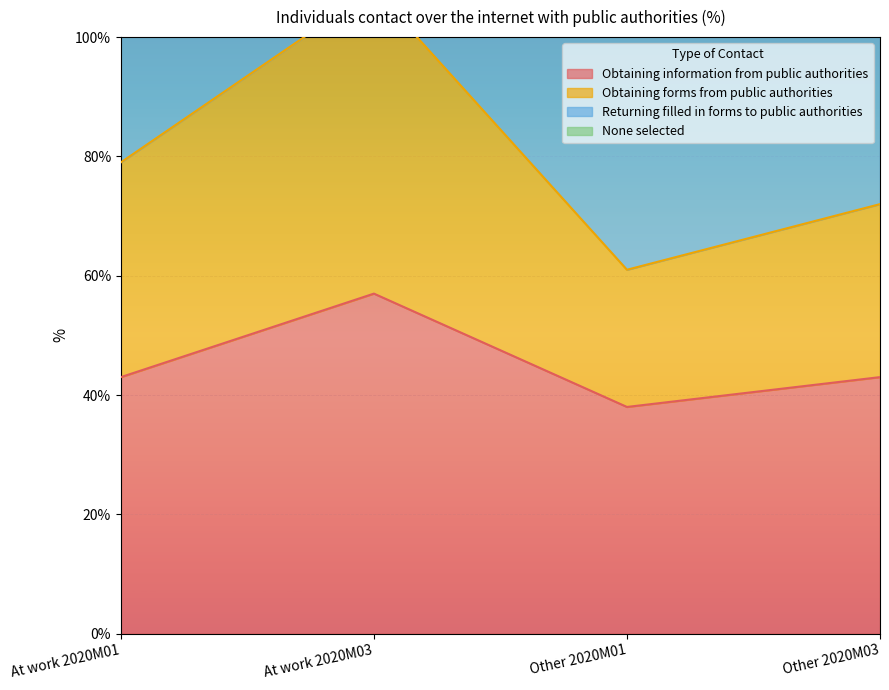

How many values in the Obtaining information from public authorities series exceed 43?

1